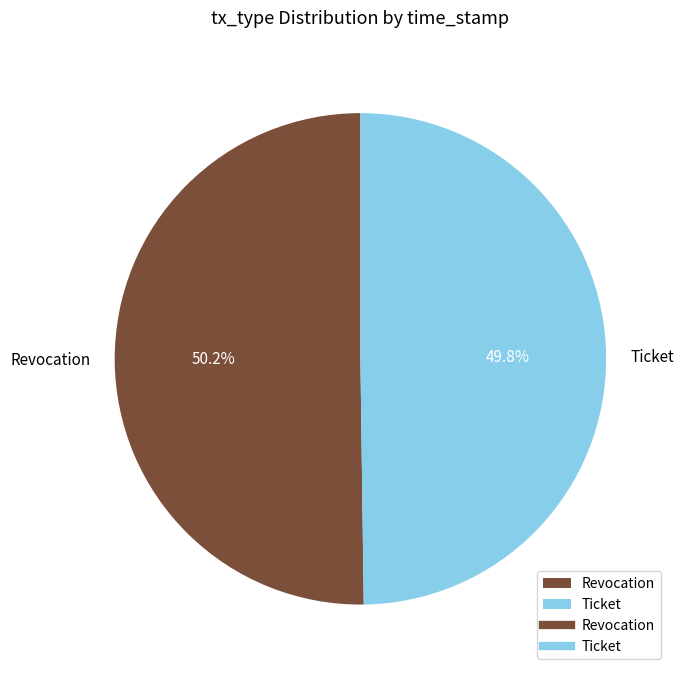

Is there any slice that represents more than half of the pie?

Yes